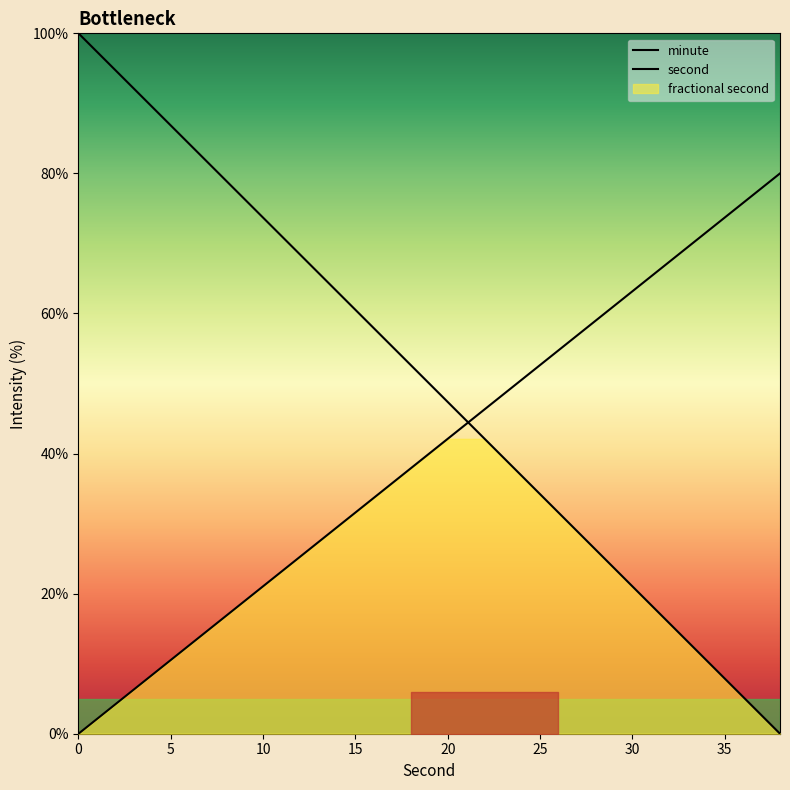

What is the average value of the minute series?

50.0